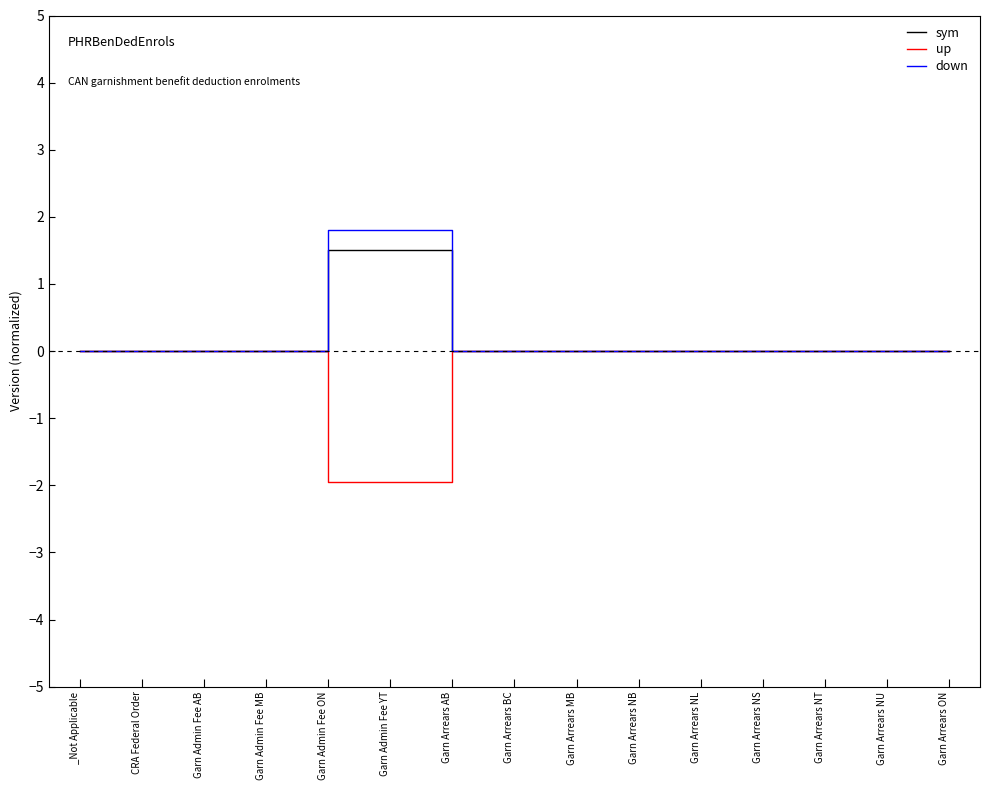

Count the number of data series in this chart.

3